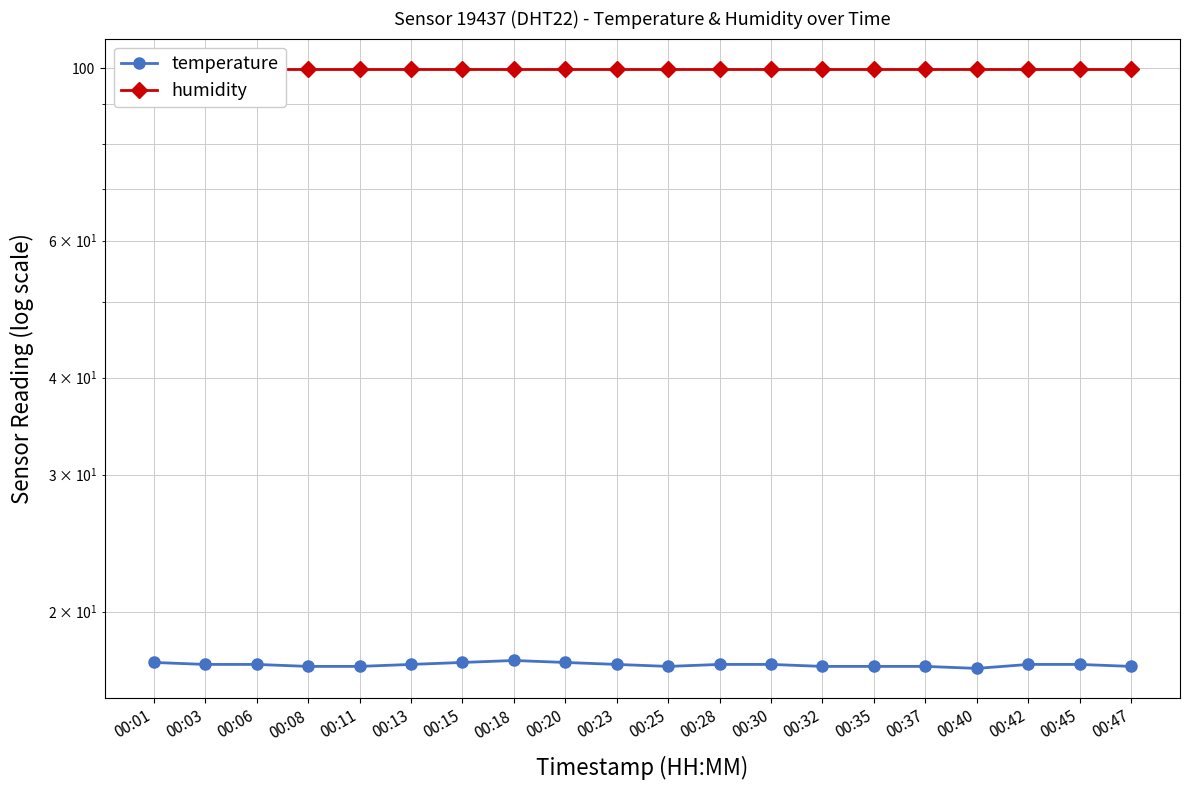

Where is humidity nearest to the value 99?

00:01